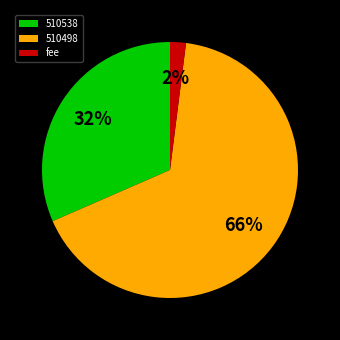

Is the sum of 510538 and 510498 greater than half?

Yes